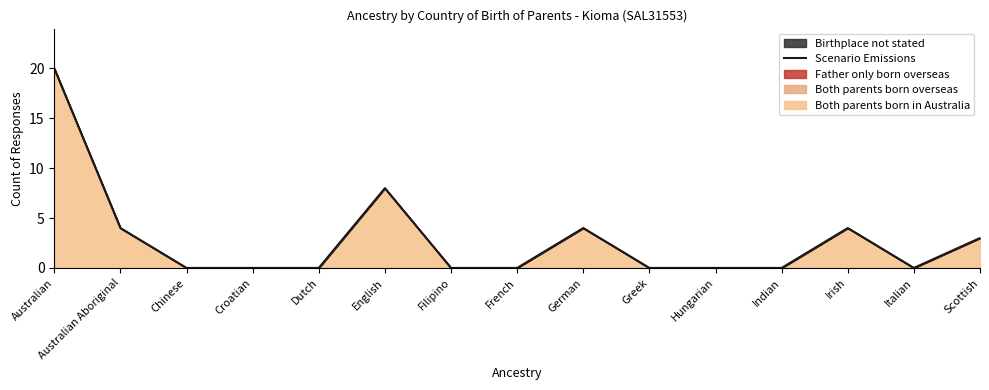

List the labels in order of value, largest first.

Australian, English, Australian Aboriginal, German, Irish, Scottish, Chinese, Croatian, Dutch, Filipino, French, Greek, Hungarian, Indian, Italian